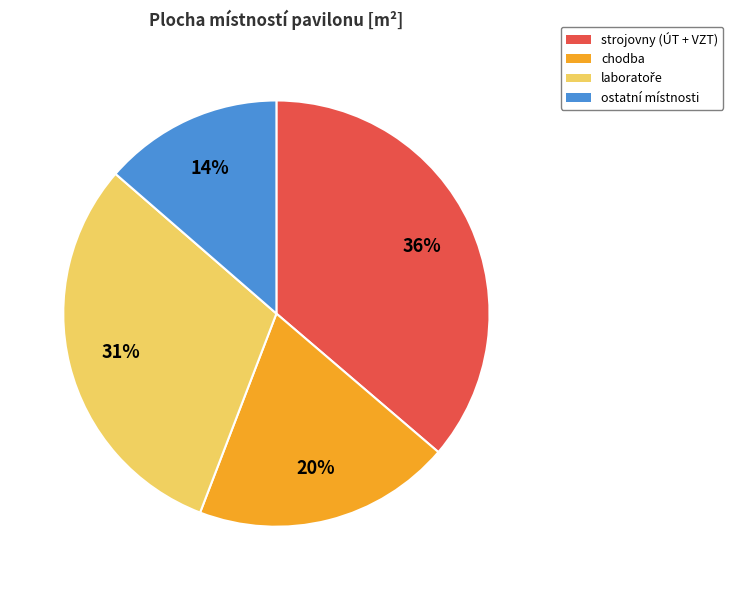

Does any single category account for the majority?

No